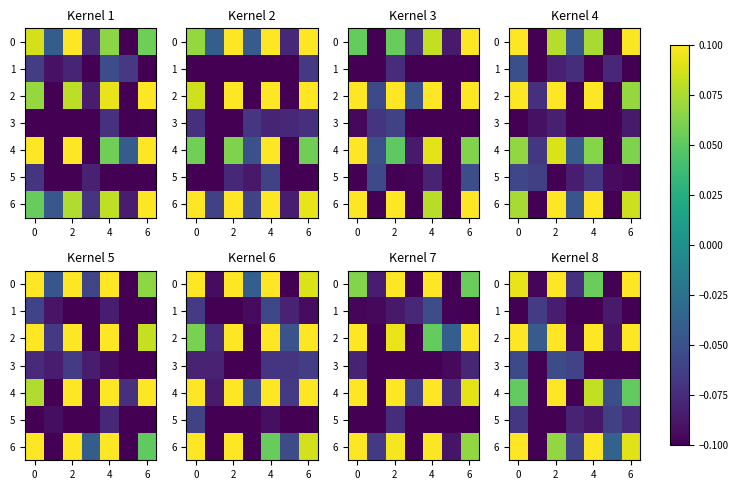

What is the smallest value displayed?

-0.1